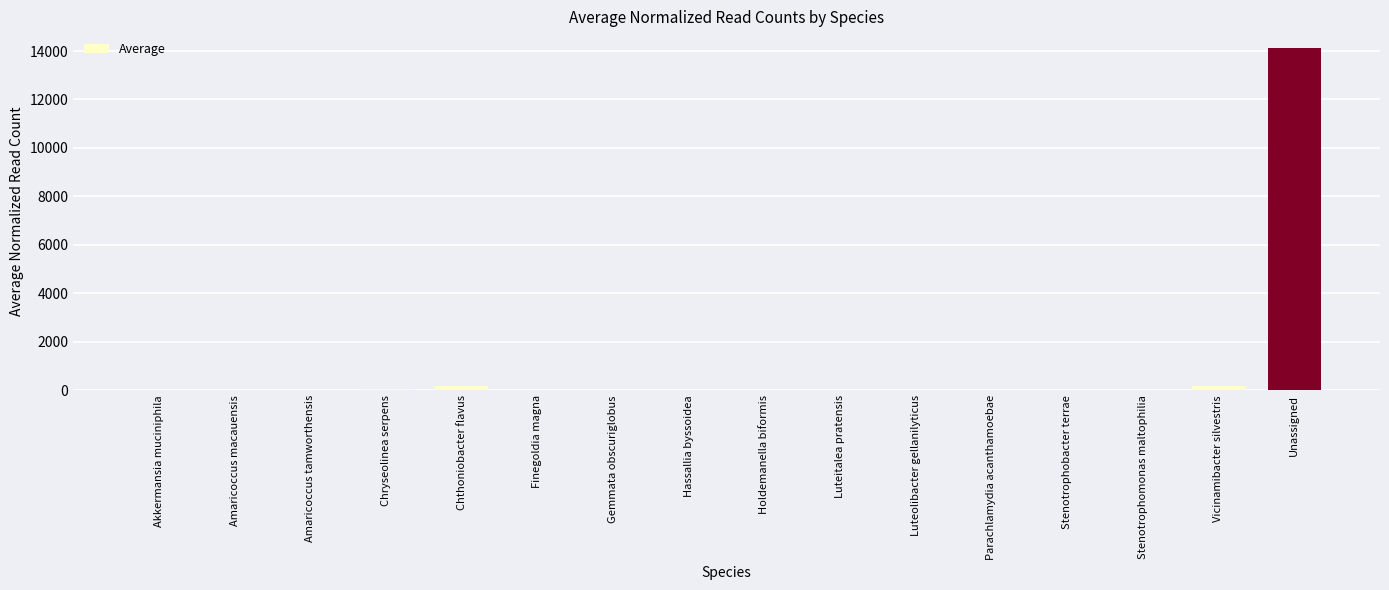

Where is the data nearest to the value 7053?

Vicinamibacter silvestris